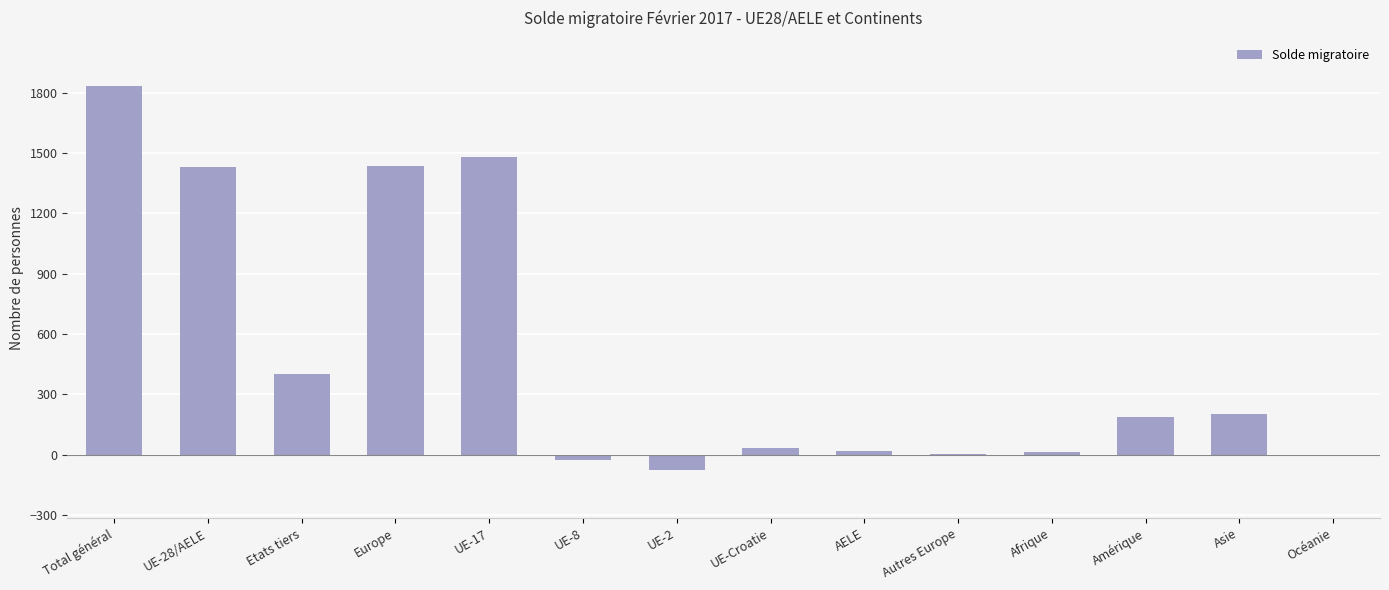

The value at Océanie is -3. True or false?

True